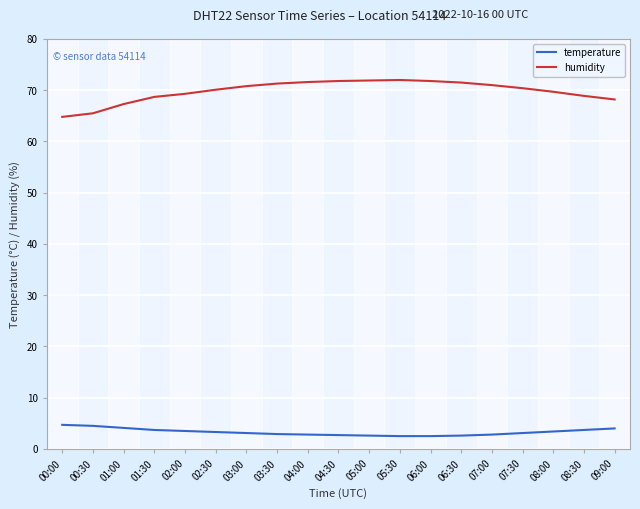

What is the smallest value displayed?

2.5